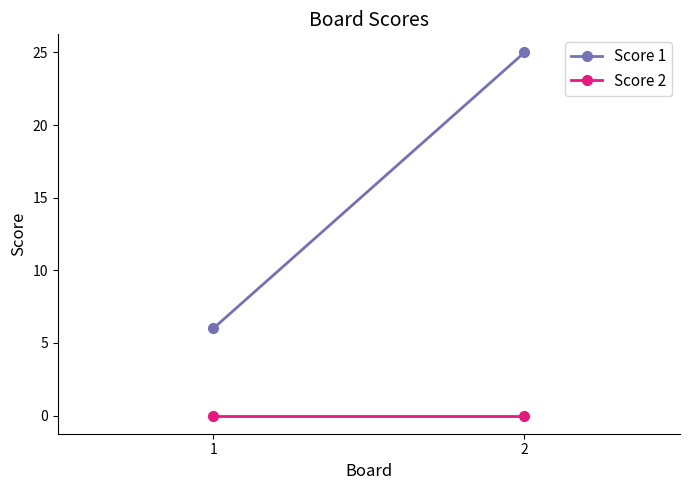

Between 1 and 2, which series saw the biggest shift?

Score 1